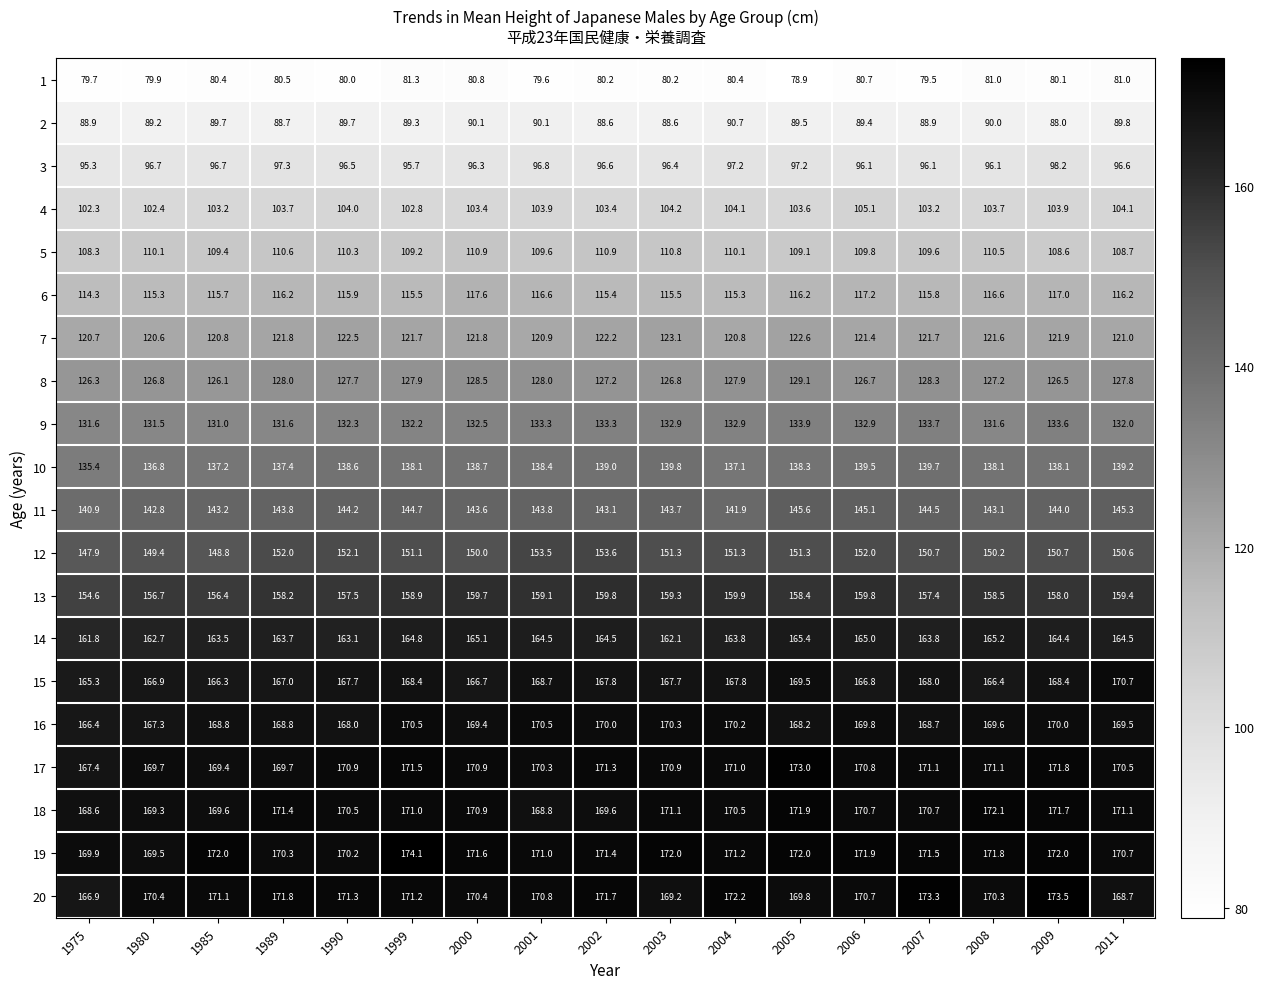

What is the total value across all series at 2006?

2761.4